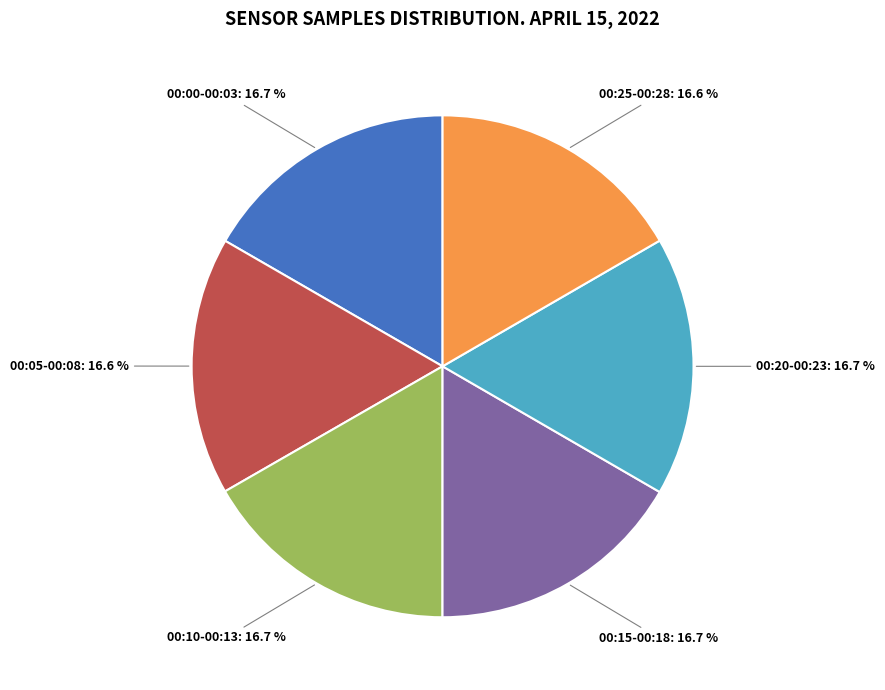

Is there a majority slice in this chart?

No